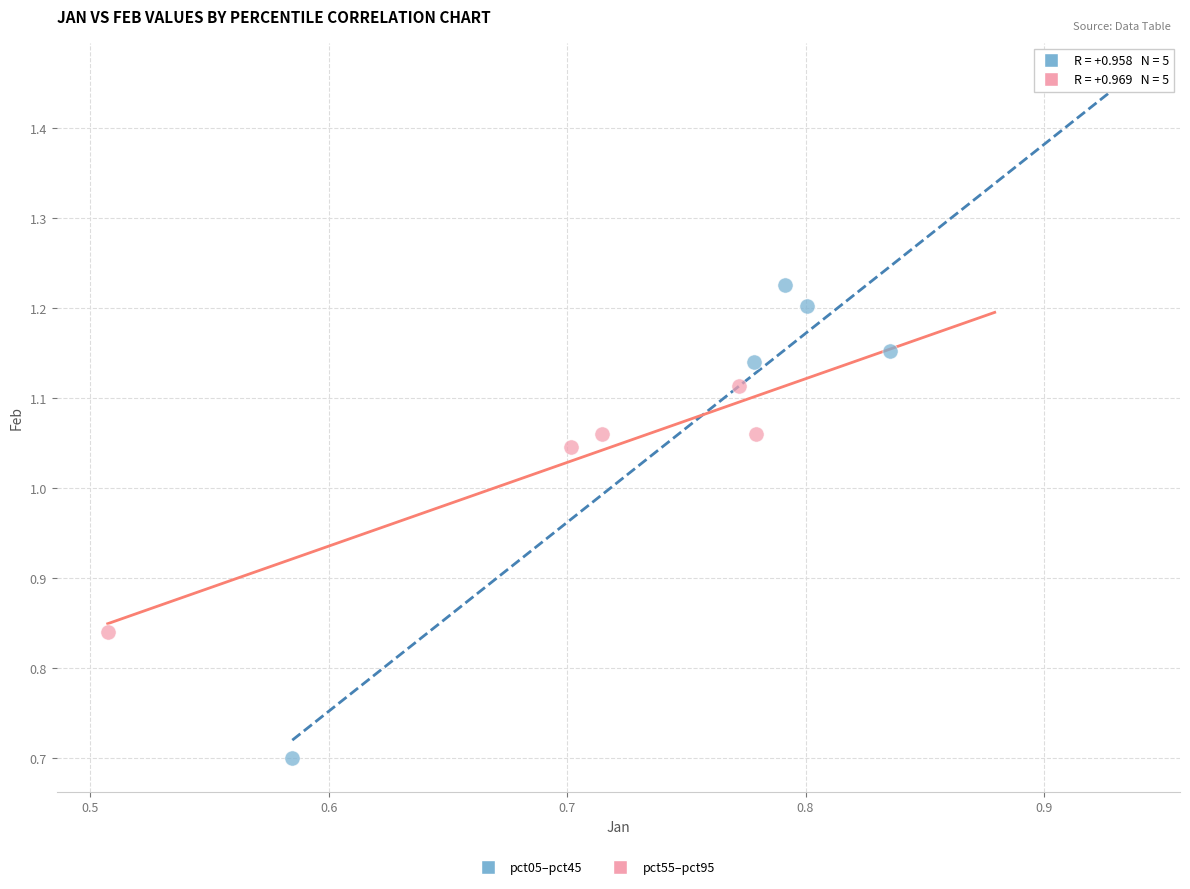

Which series has the largest Y range (max minus min)?

pct05–pct45